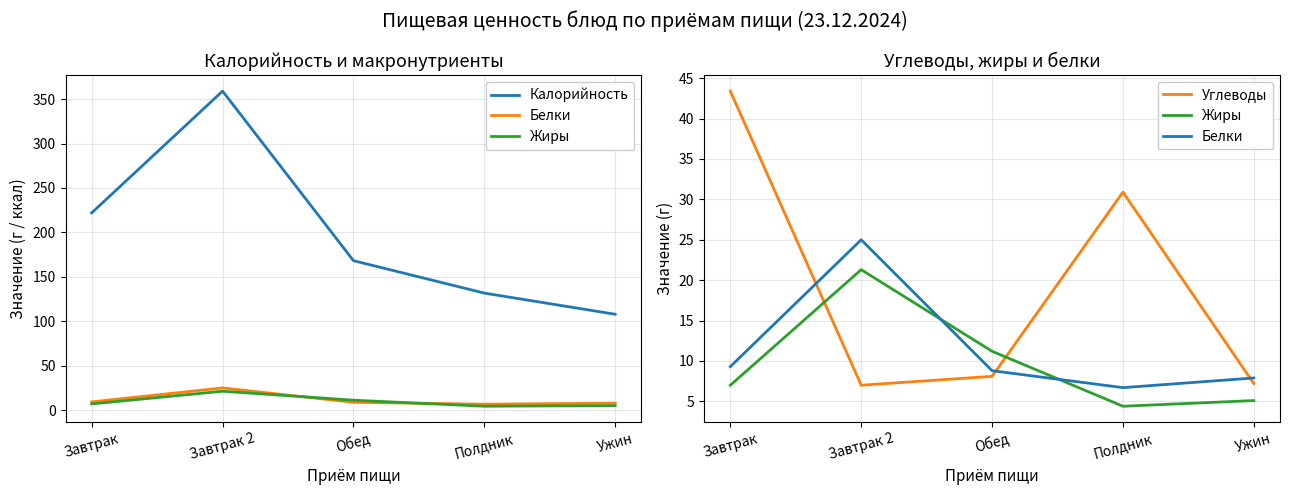

What is the difference between the Жиры values at Завтрак and Полдник?

2.6